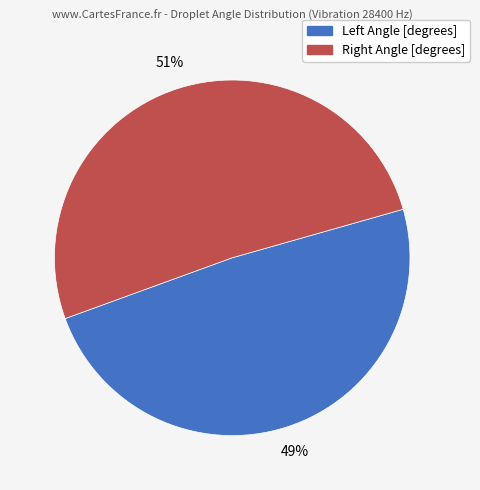

Count the number of slices in the pie.

2